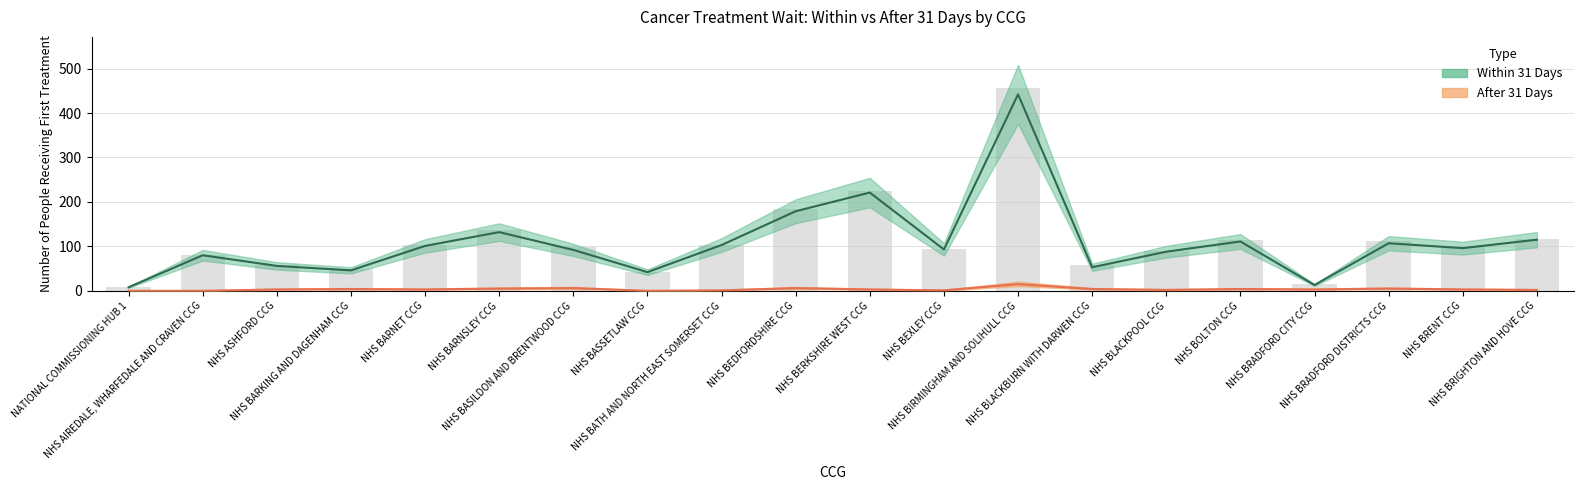

List the series in order of their peak value, lowest first.

After 31 Days, Within 31 Days